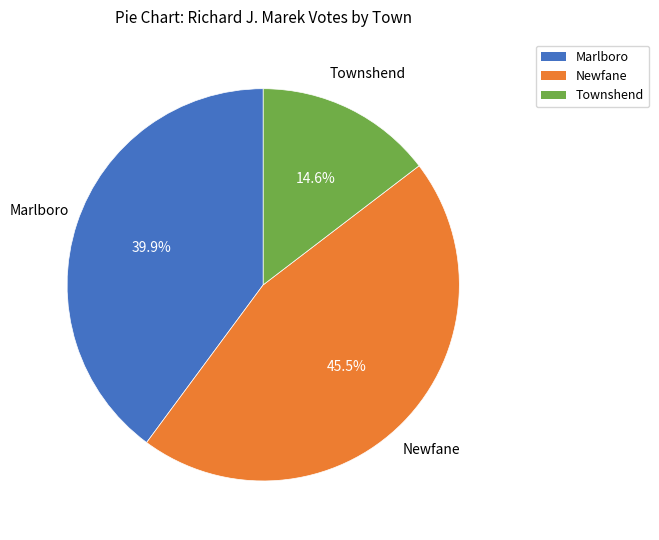

Which slice is the smallest?

Townshend